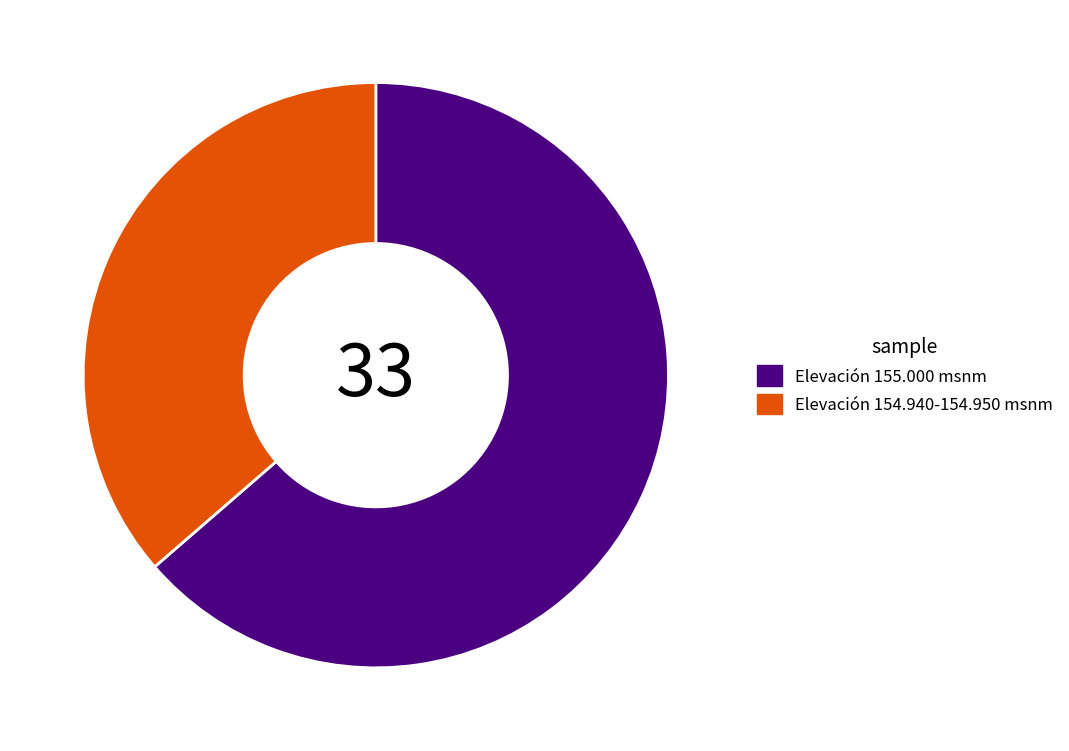

Which category has the smallest portion of the pie?

Elevación 154.940-154.950 msnm